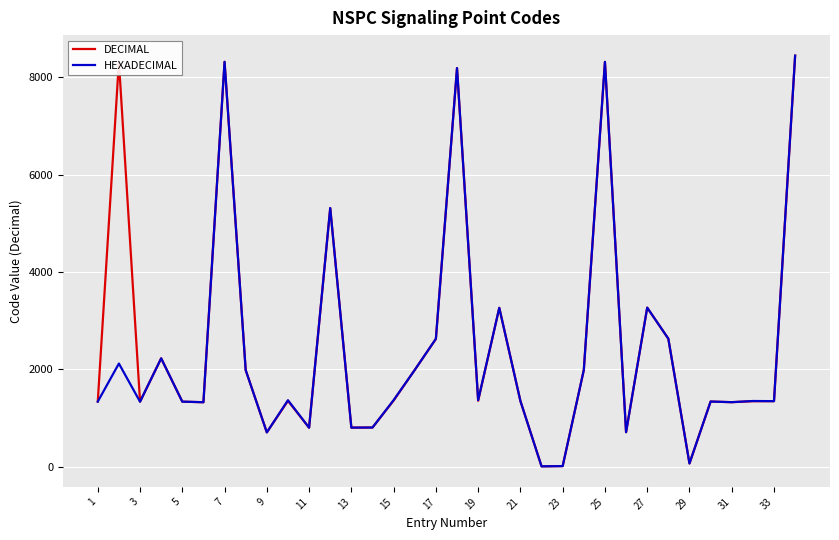

What is the highest value of the HEXADECIMAL series?

8449